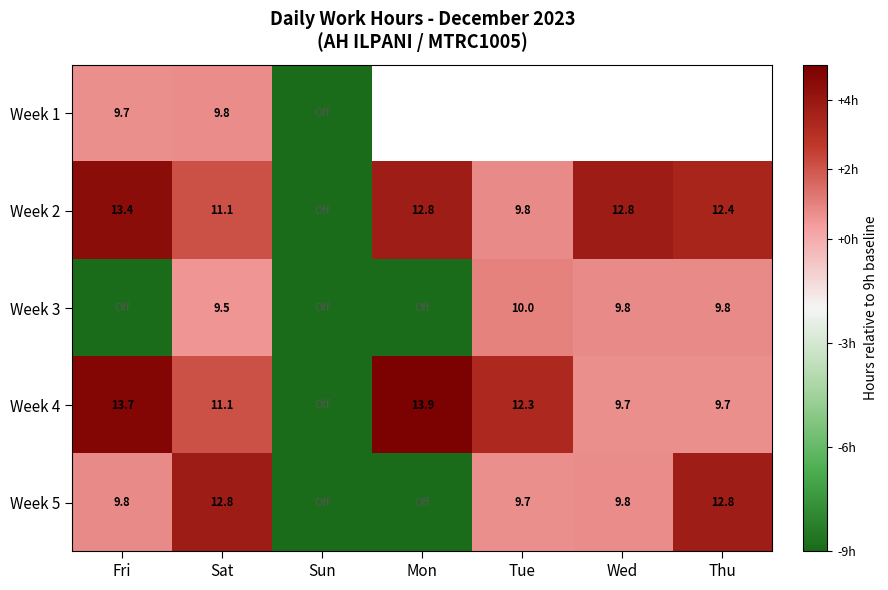

Which series changed the most between Fri and Sat?

Week 3